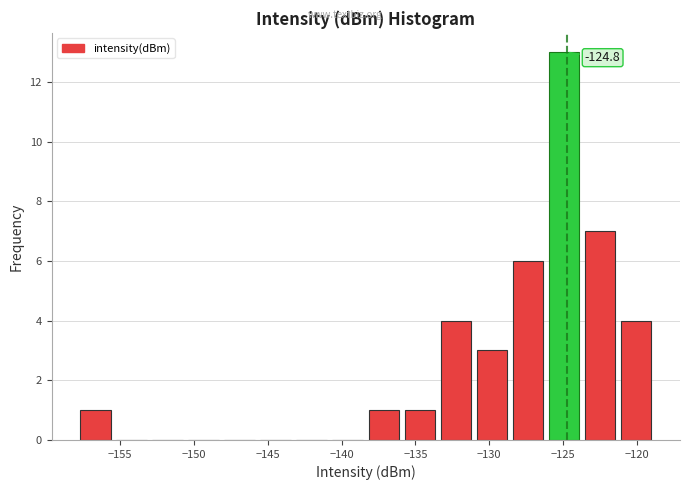

Which range on the x-axis has the tallest bar?

-126.0 to -123.5